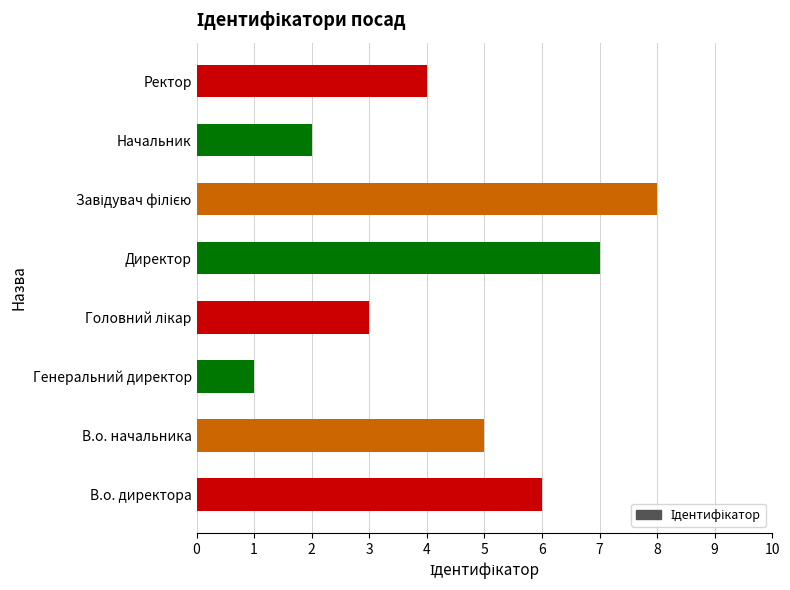

How many data points are less than 5?

4